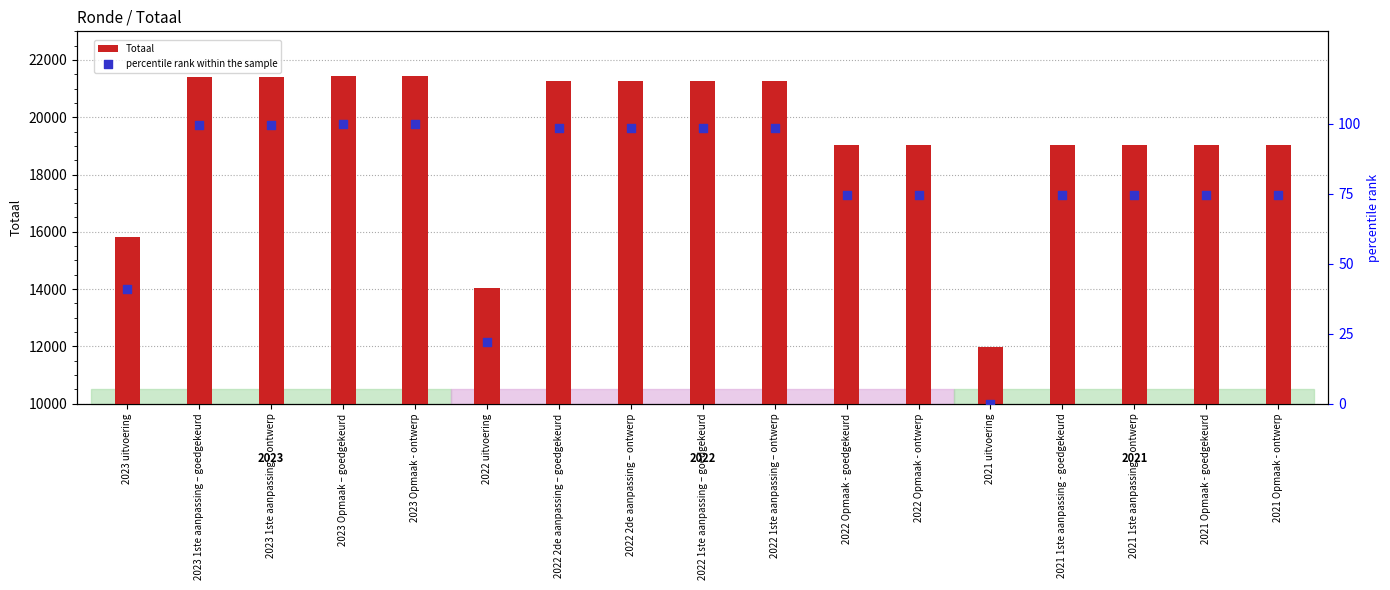

What are all the series names shown in the legend?

Totaal, percentile rank within the sample